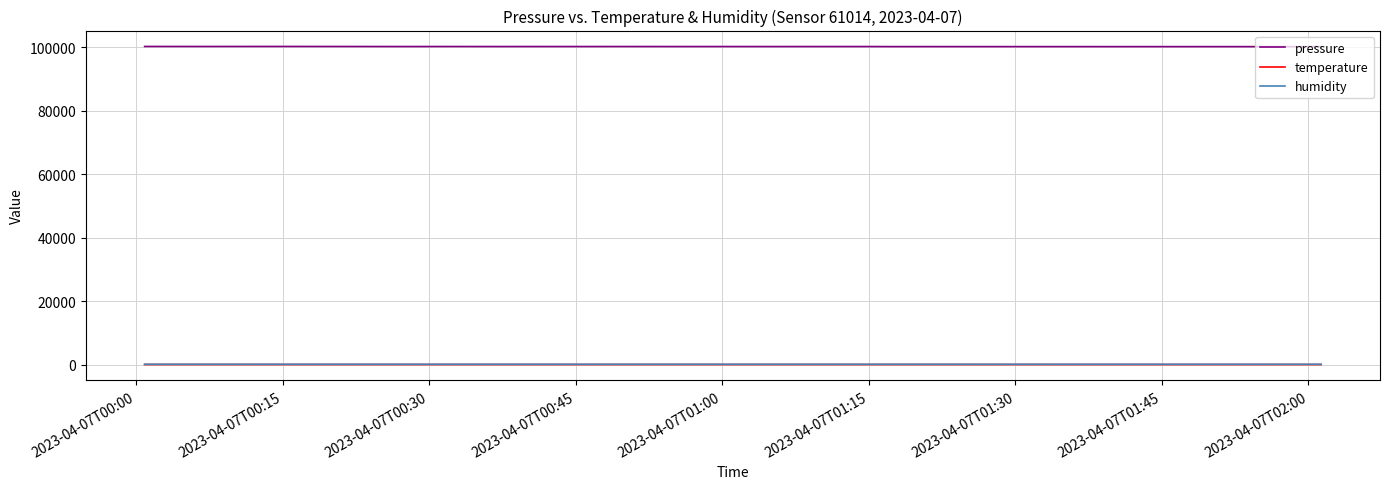

What is the minimum value for pressure?

100191.1